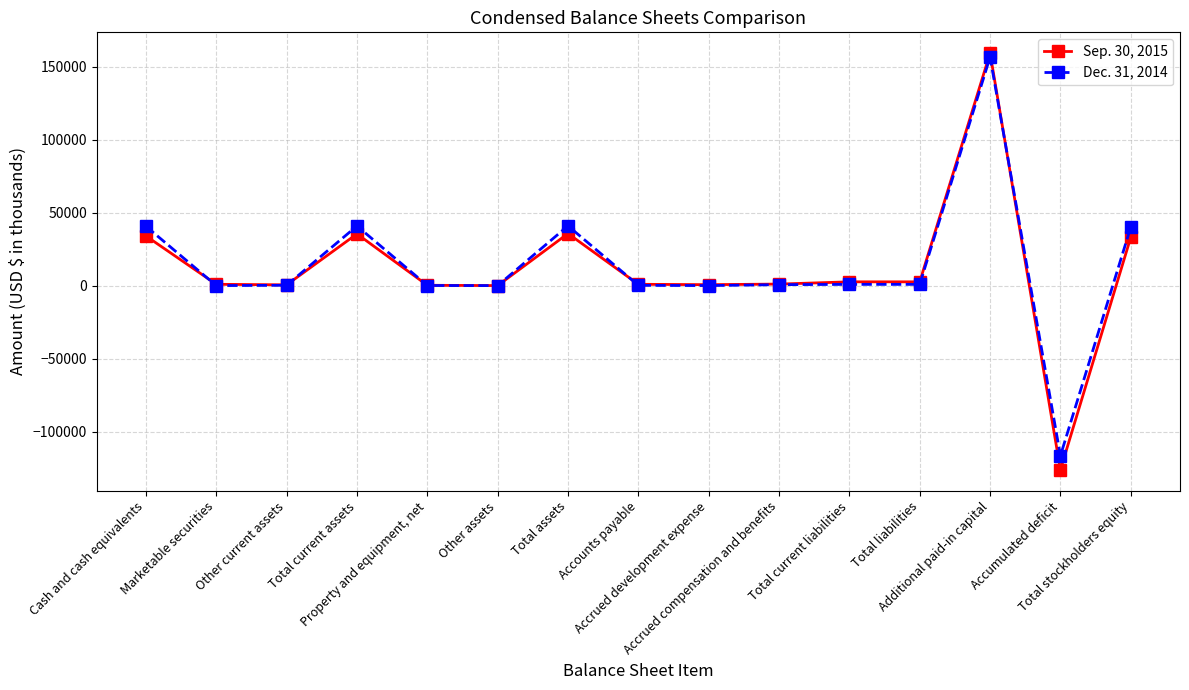

Rank the series by their average value, from highest to lowest.

Dec. 31, 2014, Sep. 30, 2015